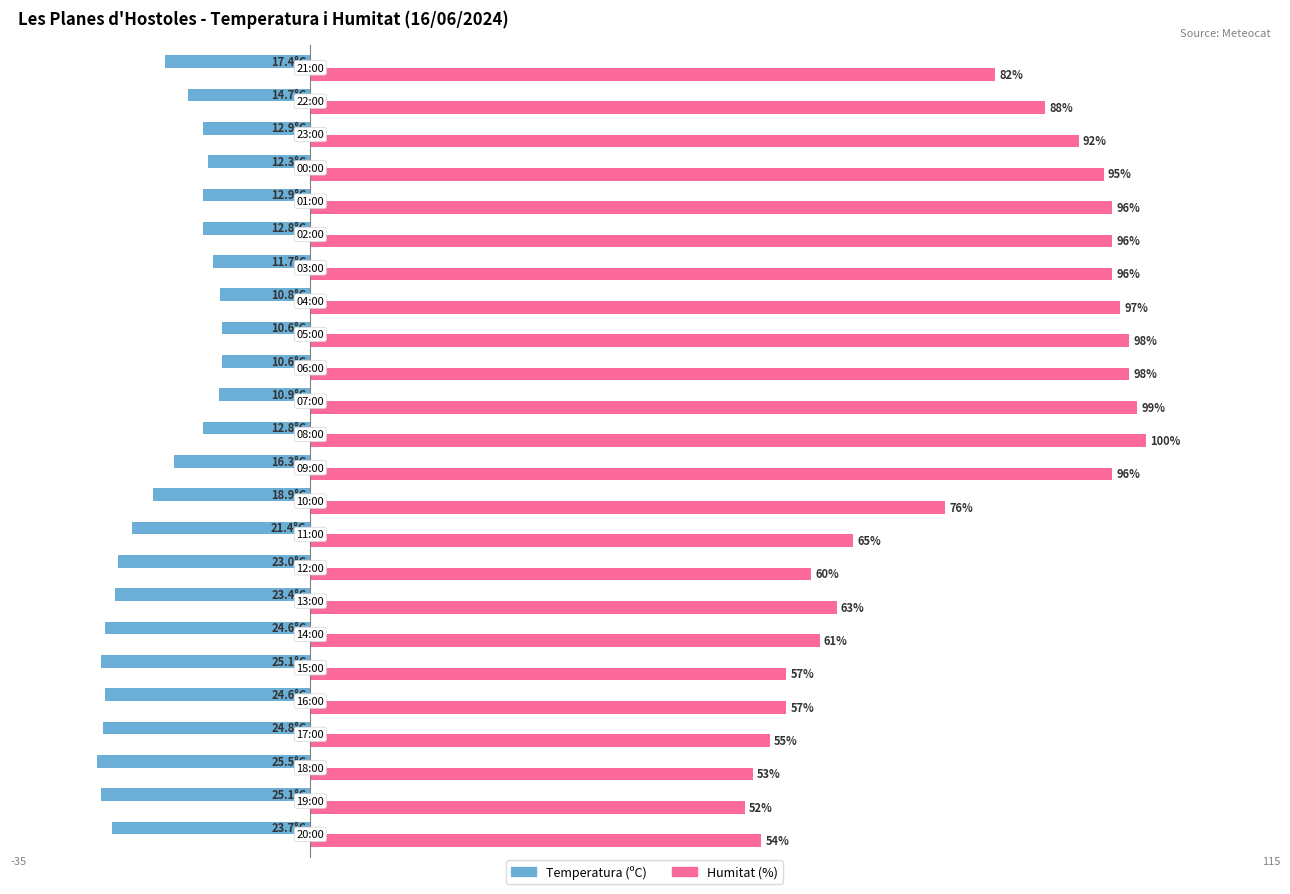

Rank the series by their maximum value, from highest to lowest.

Humitat (%), Temperatura (ºC)